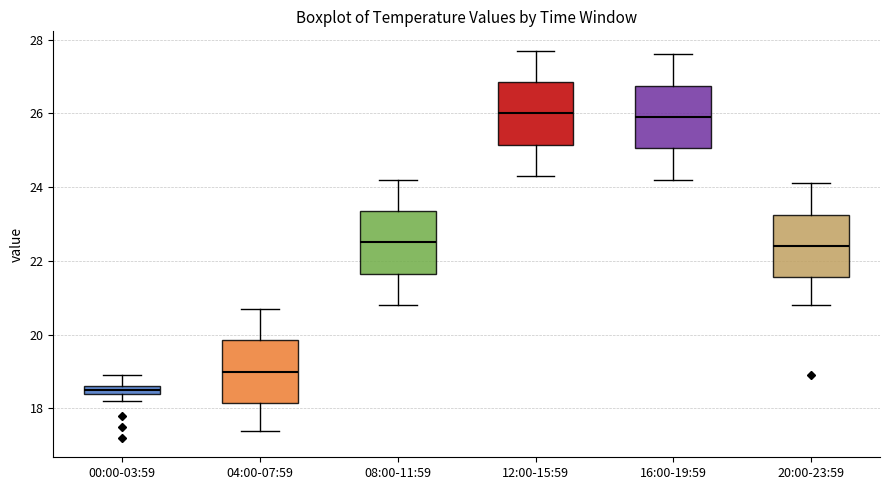

Where does the upper whisker of the box for 20:00-23:59 end on the y-axis? The values are not printed on the chart, so give them approximately, as read against the axis.

24.2